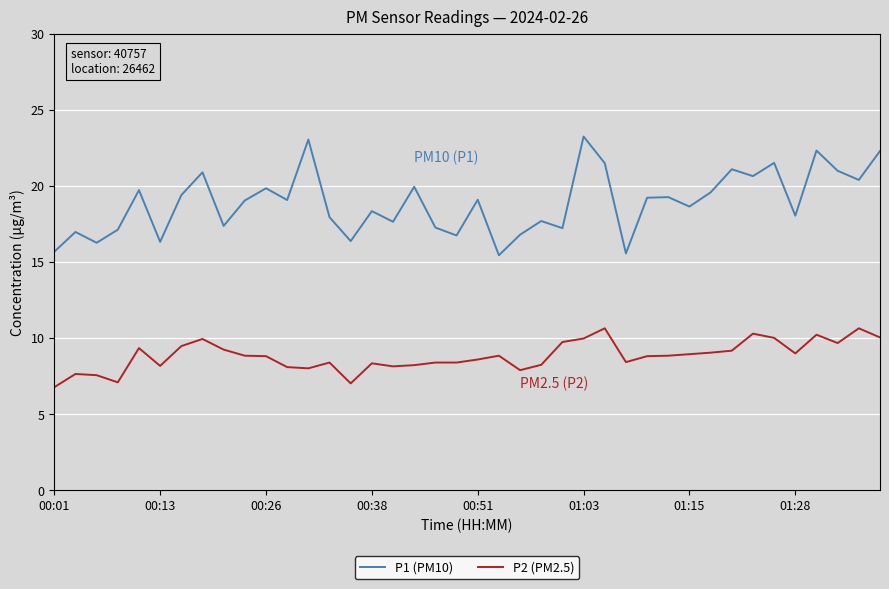

What are all the series names shown in the legend?

P1 (PM10), P2 (PM2.5)